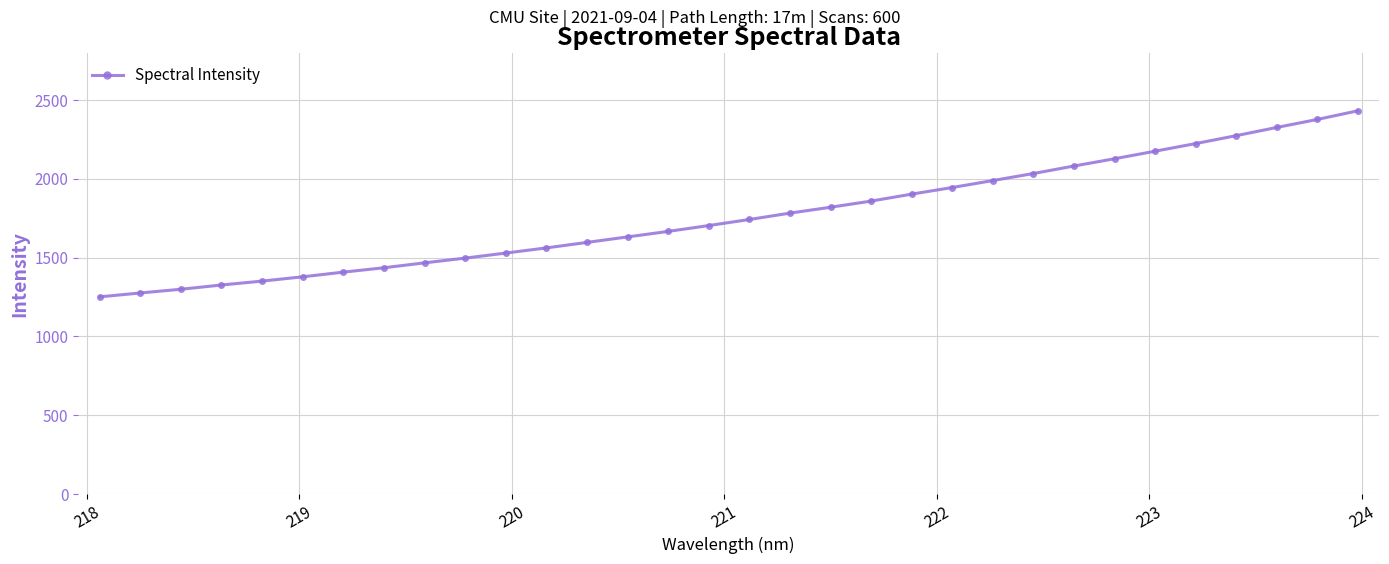

What is the smallest value displayed?

1250.9